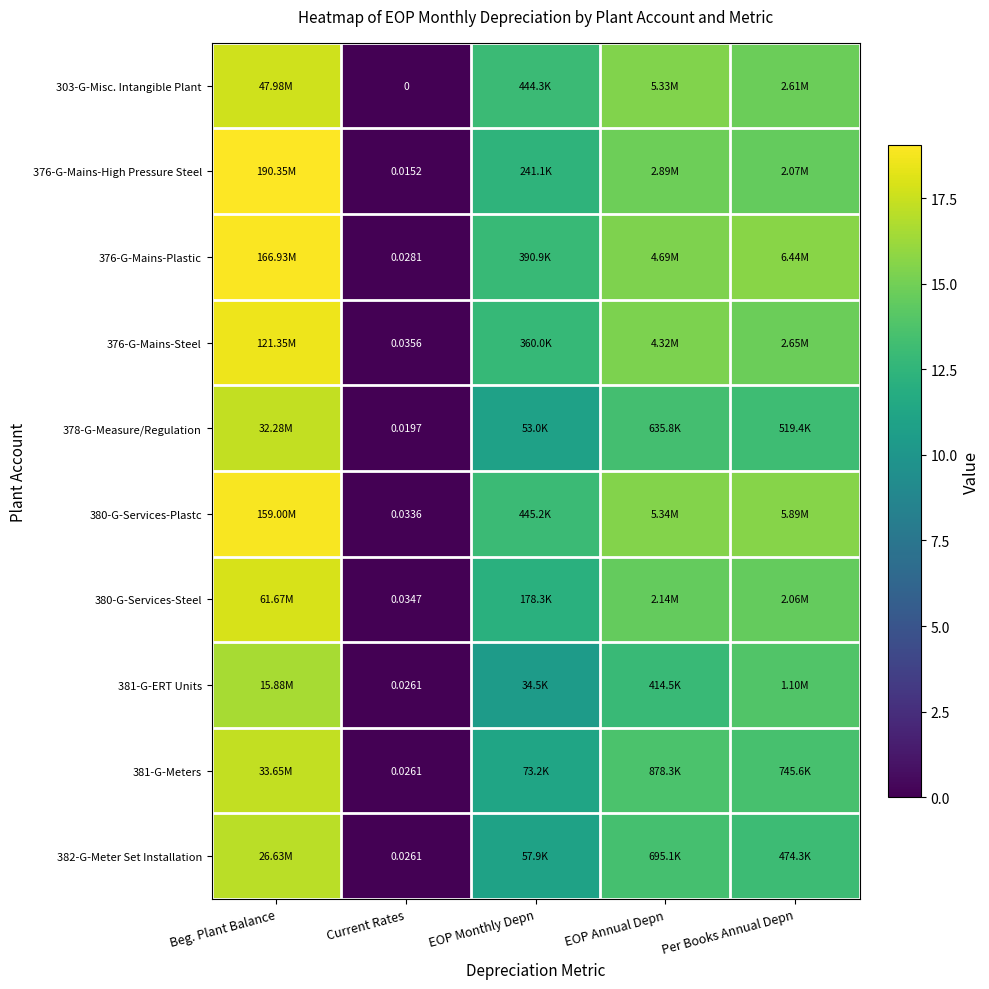

Is the value of 303-G-Misc. Intangible Plant at Current Rates greater than the value of 378-G-Measure/Regulation at Current Rates?

No